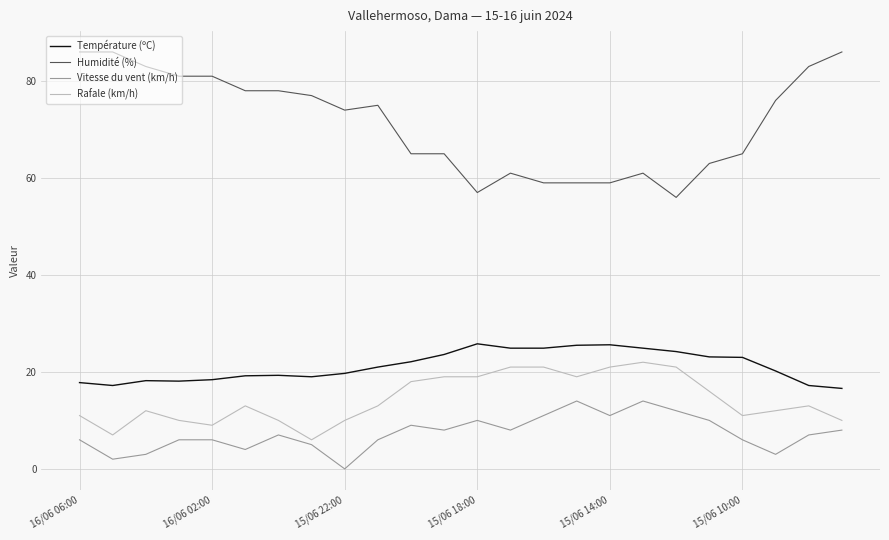

Which series has the widest spread of values?

Humidité (%)